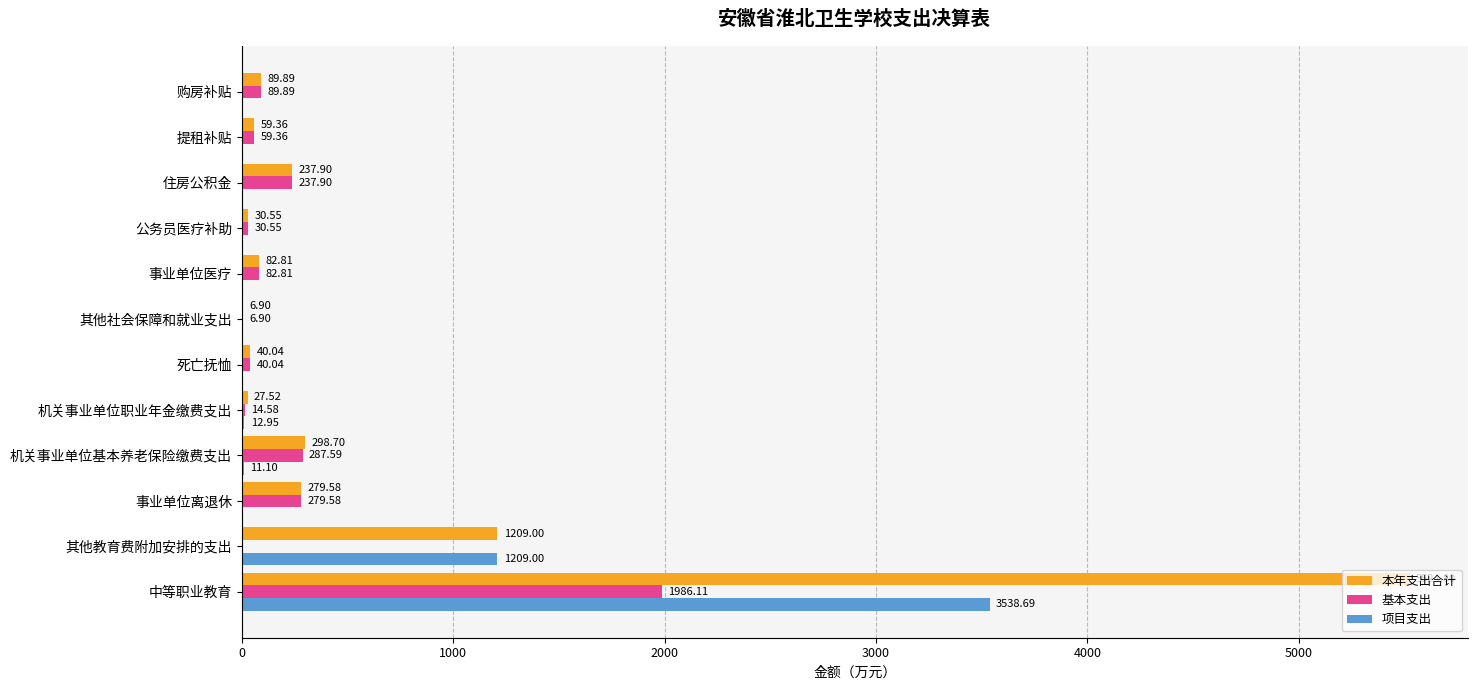

Count the number of data series in this chart.

3